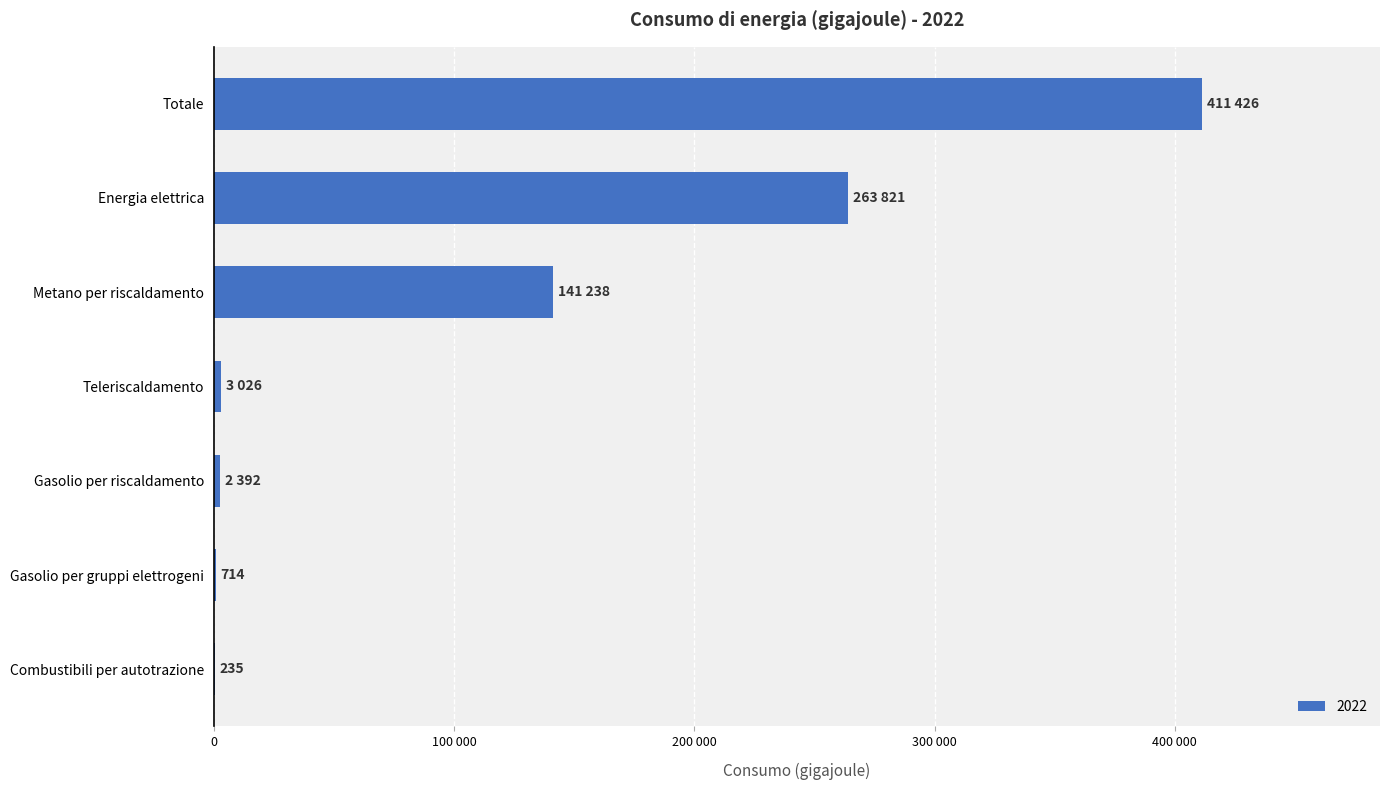

At which category does the chart reach its peak across all series?

Totale